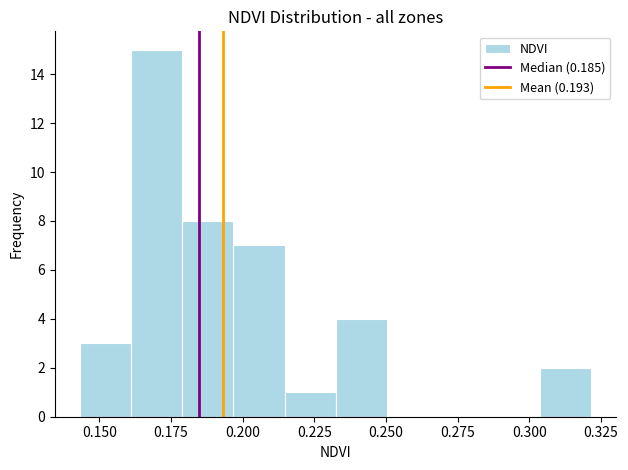

Around what value on the x-axis is the tallest bar? Give the approximate position of its centre, as read against the axis.

0.170